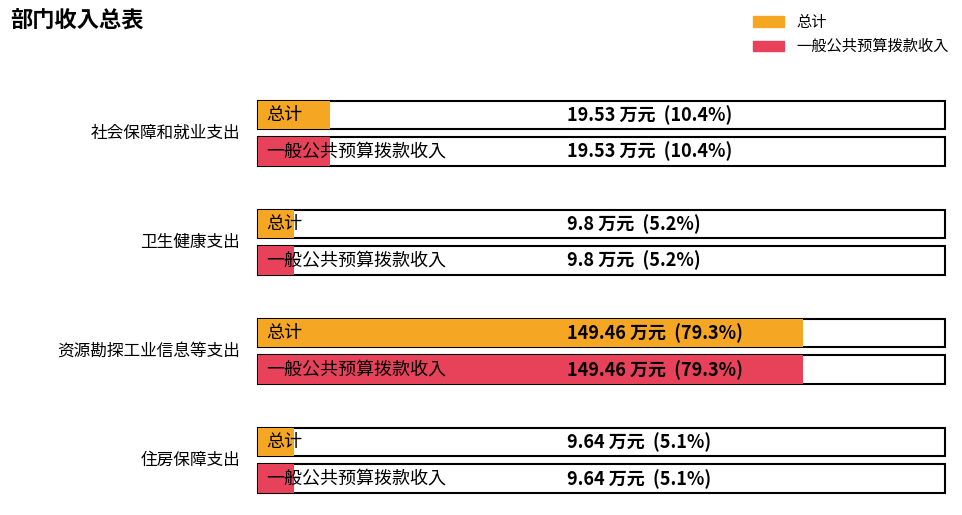

What is the highest value of the 一般公共预算拨款收入 series?

149.5